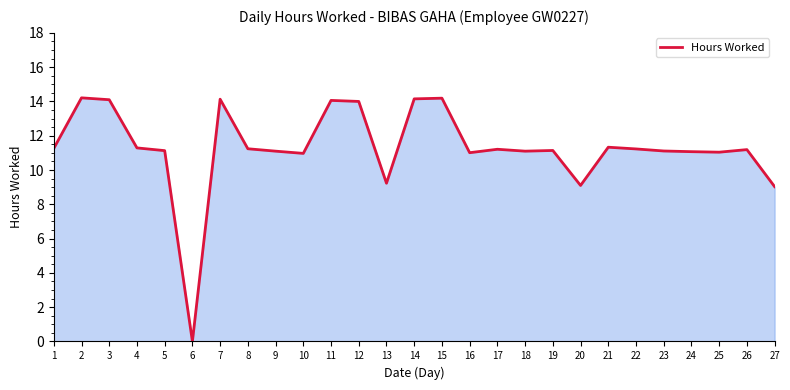

How many lines are shown in the chart?

1